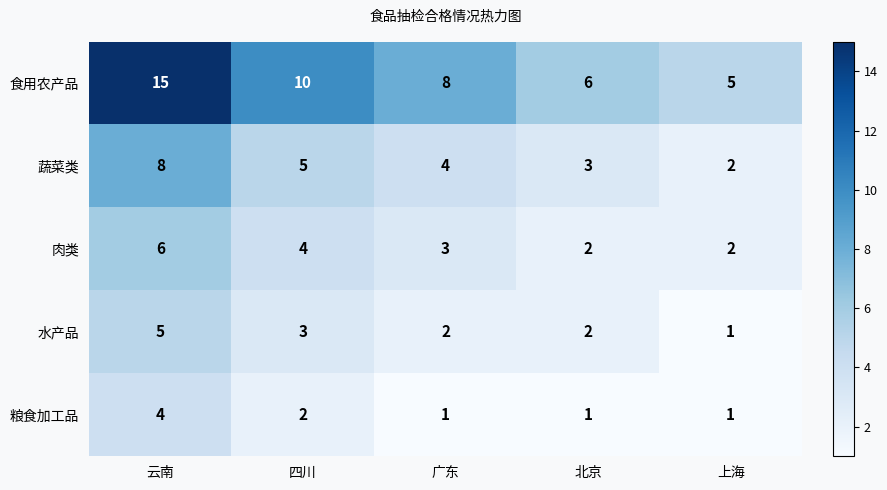

What is the total value across all series at 广东?

18